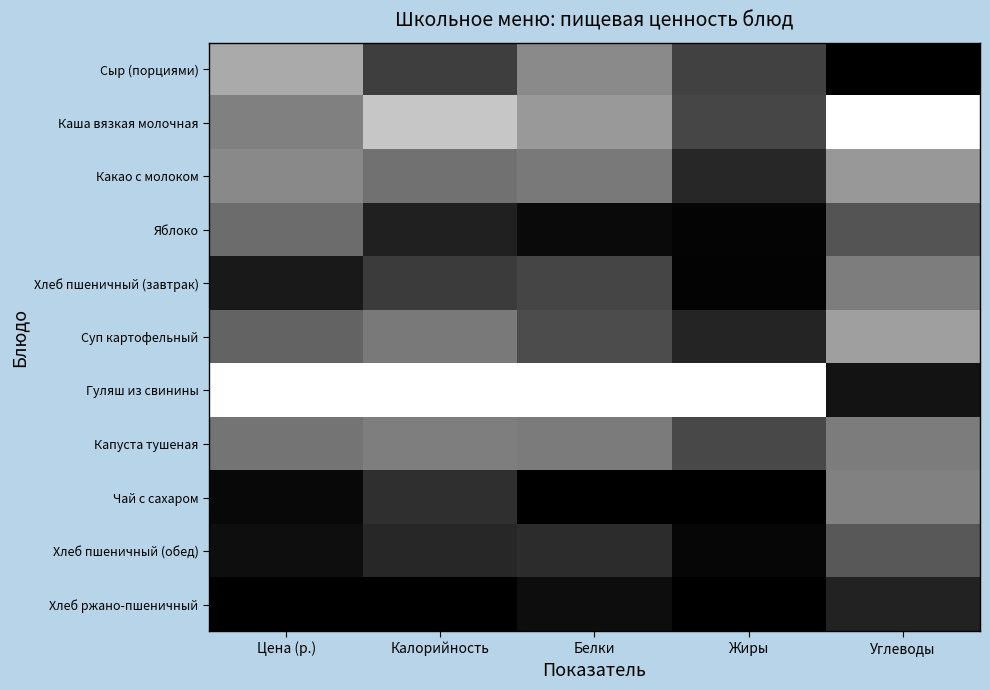

List the series in order of their peak value, lowest first.

Хлеб ржано-пшеничный, Хлеб пшеничный (обед), Яблоко, Хлеб пшеничный (завтрак), Капуста тушеная, Чай с сахаром, Какао с молоком, Суп картофельный, Сыр (порциями), Каша вязкая молочная, Гуляш из свинины